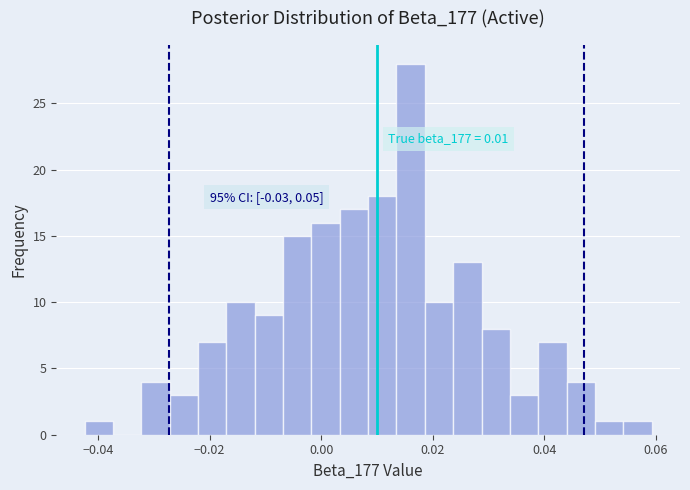

Read against the x-axis, roughly where is the centre of the tallest bar?

0.016